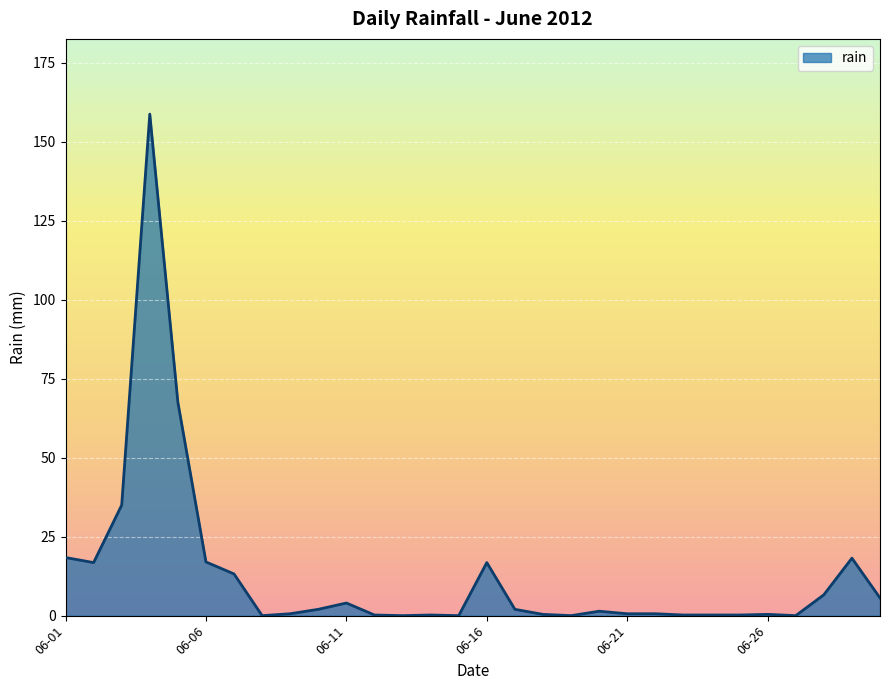

What is the maximum value shown in the chart?

158.8